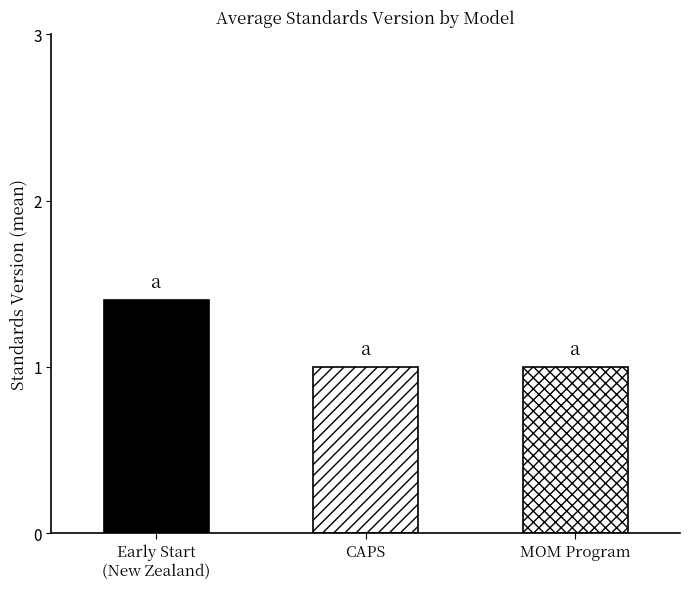

What is the value of the 2nd bar from the left?

1.0